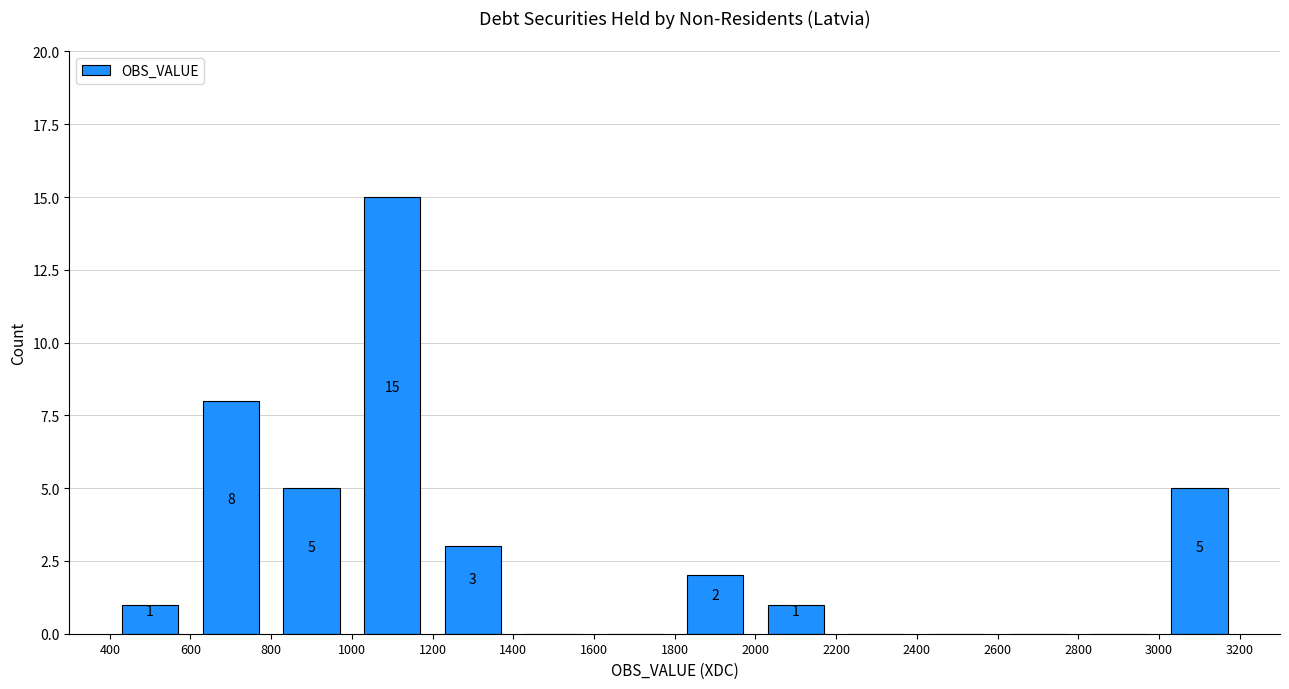

Which range on the x-axis has the tallest bar?

1000 to 1200